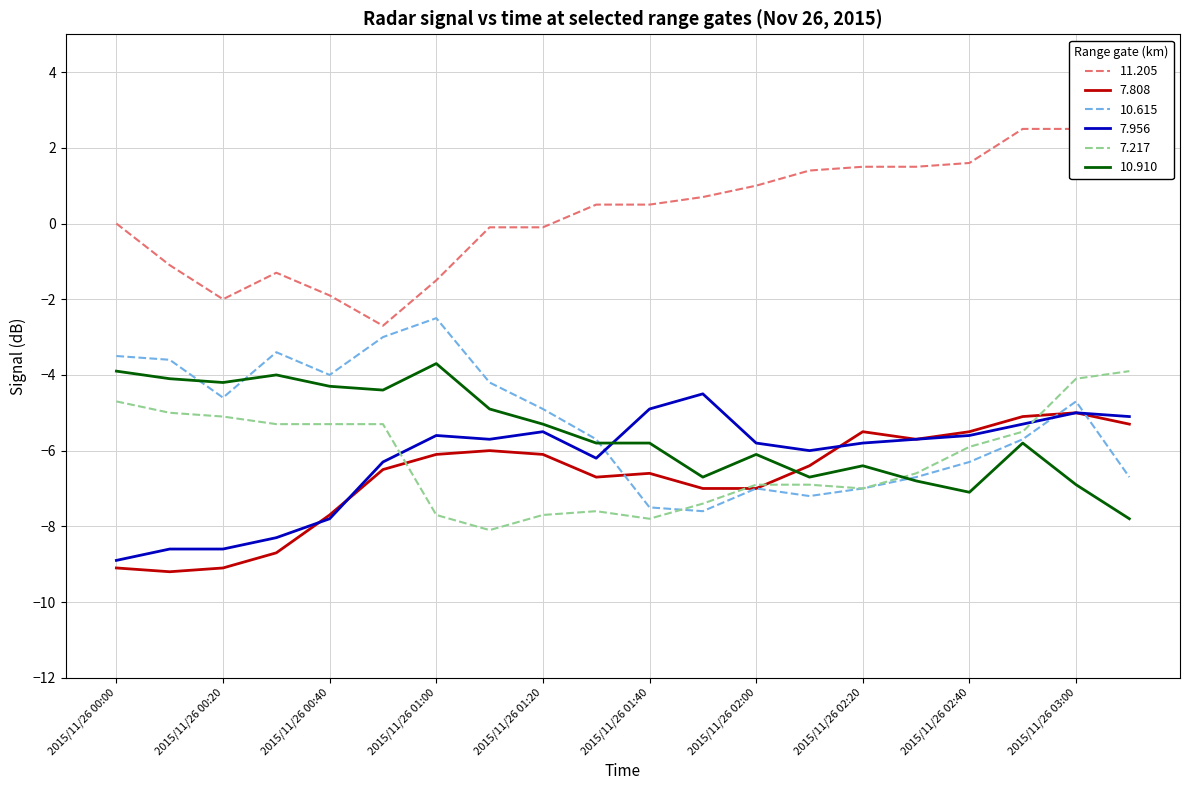

Is the value of 11.205 at 2015/11/26 00:20 greater than the value of 7.808 at 2015/11/26 03:00?

Yes